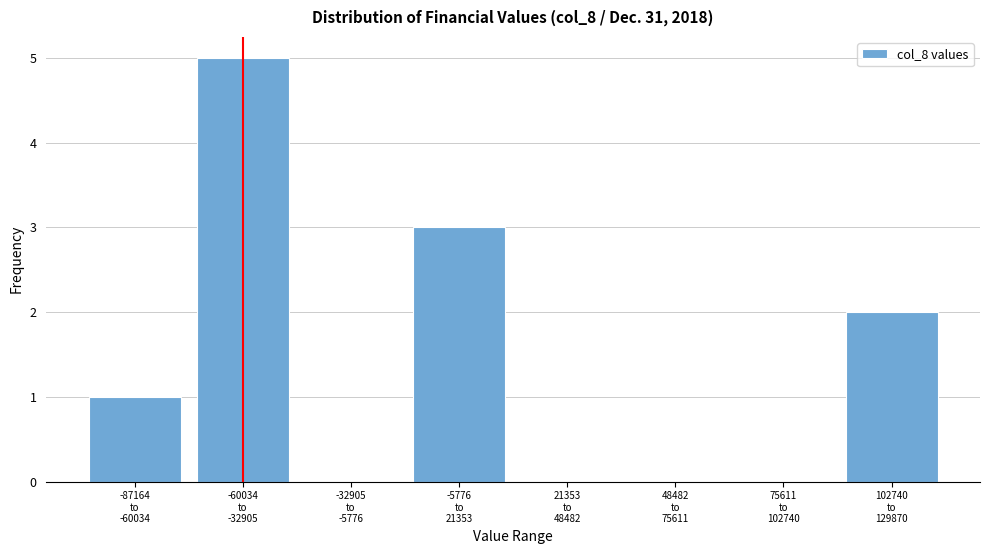

What is the greatest value displayed?

5